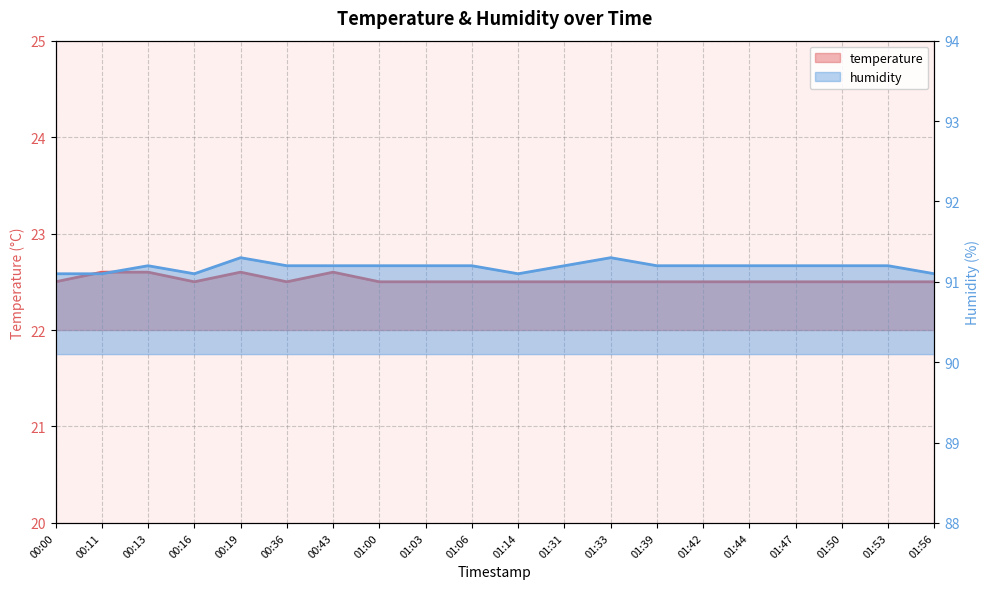

At how many categories does at least one series exceed 56?

20